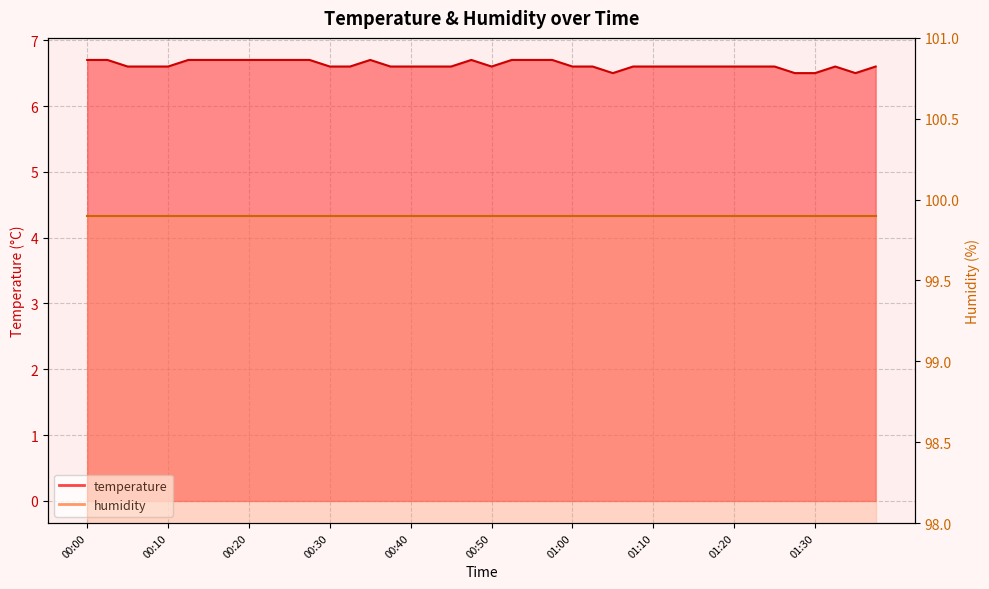

What position from the left is 00:02?

2